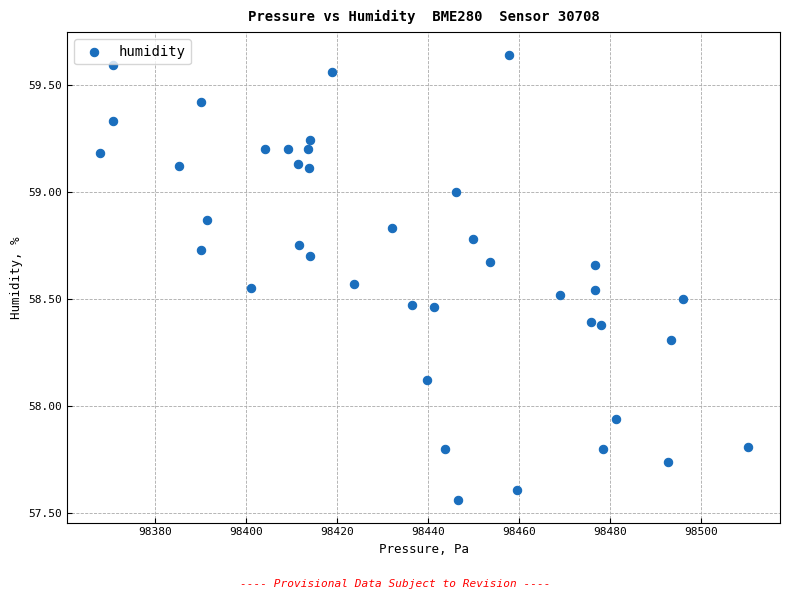

What is the range of Y values (max minus min)?

2.1